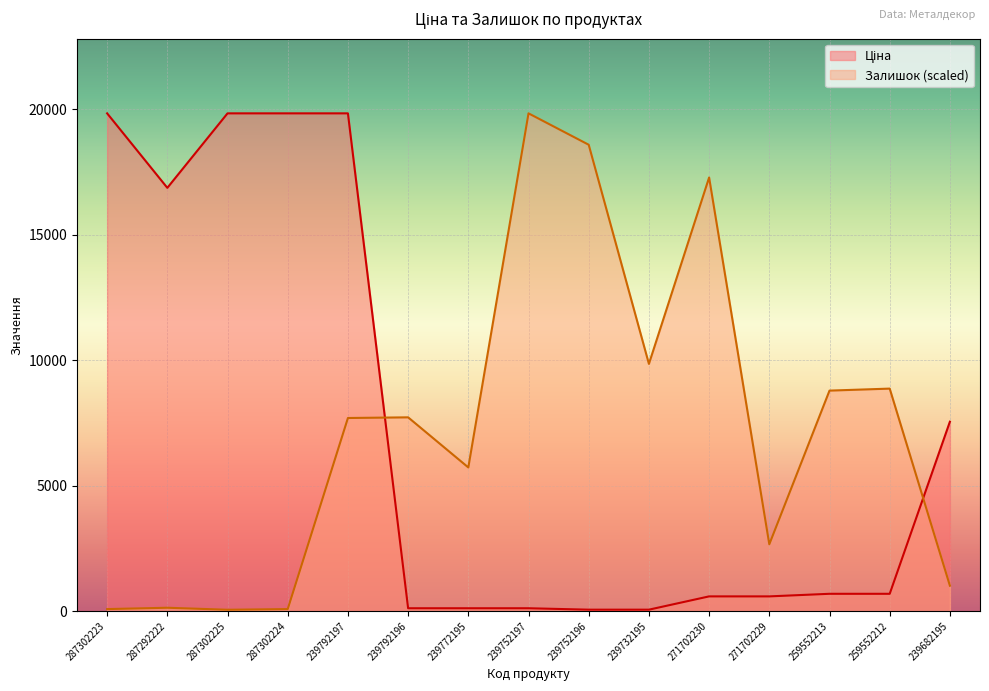

Which series changed the most between 271702229 and 239682195?

Ціна